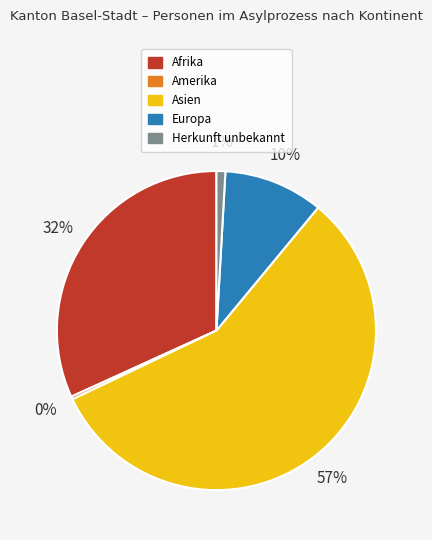

True or false: Herkunft unbekannt accounts for 1% of the total.

True